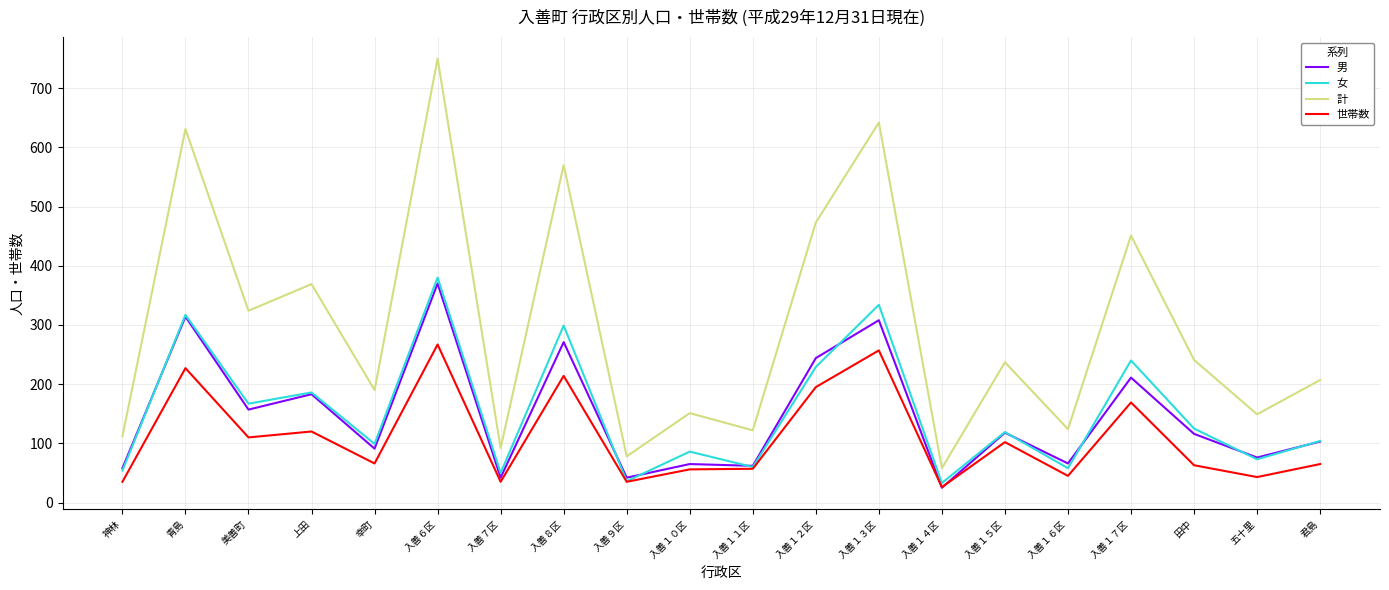

What is the sum of all 女 values?

3049